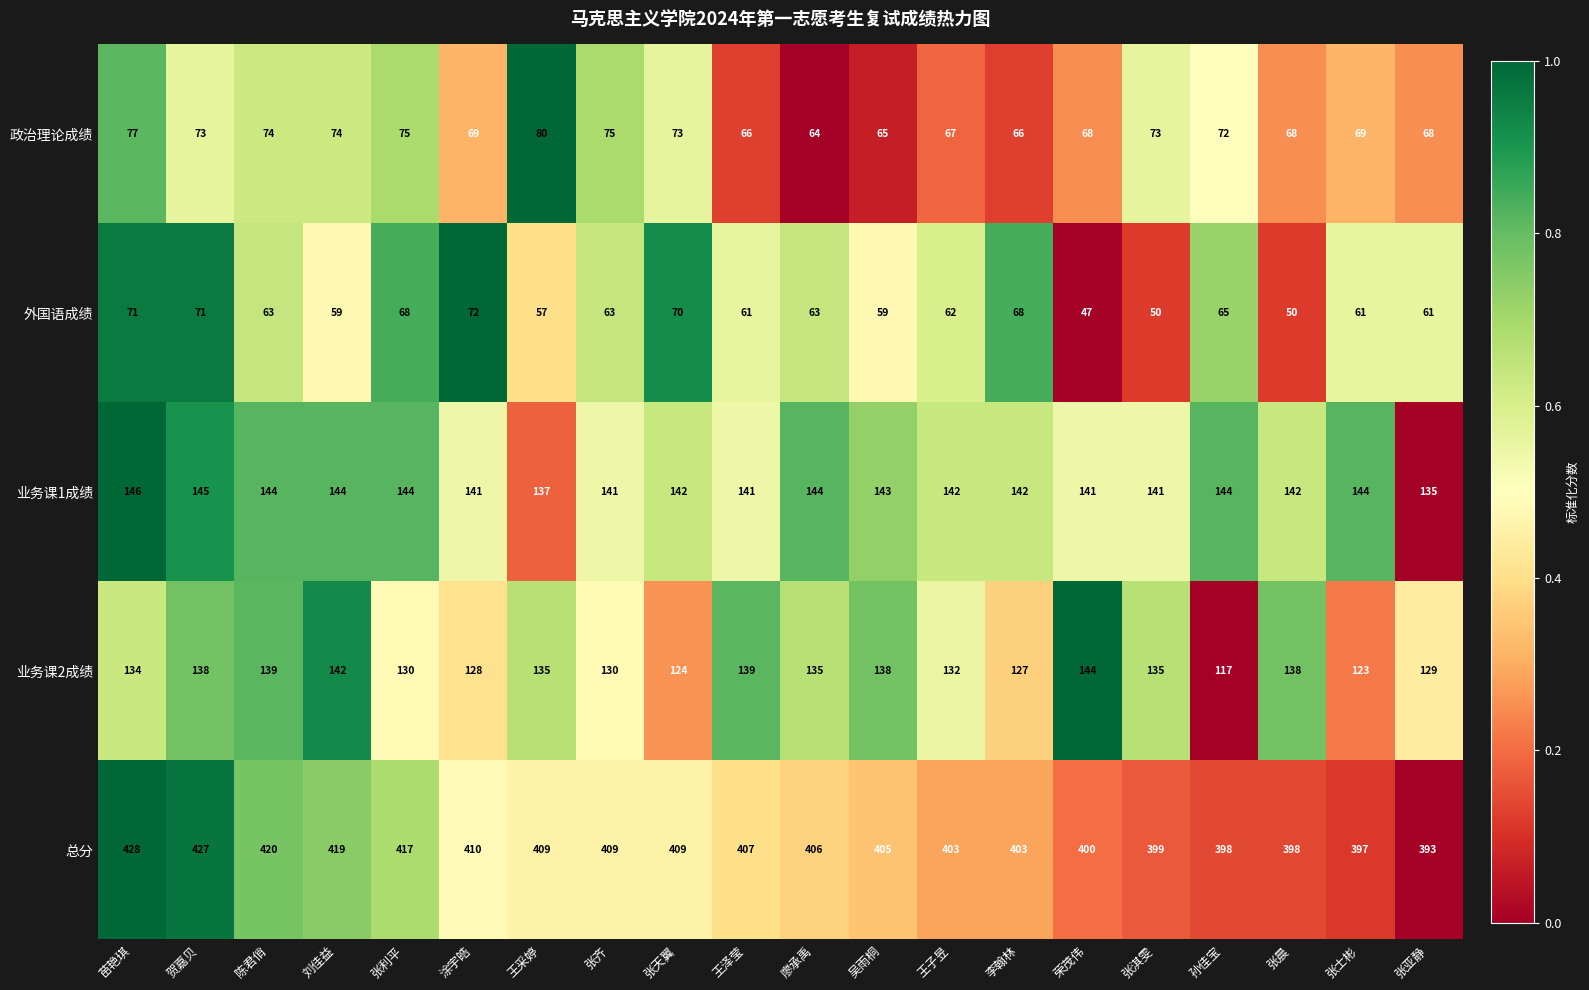

What is the highest value of the 政治理论成绩 series?

80